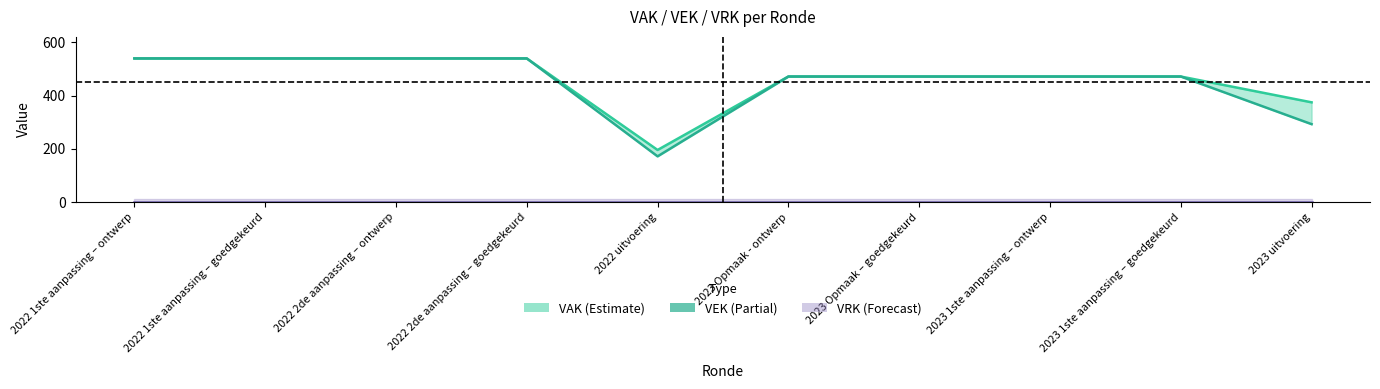

Reading right to left, extract all data points from this chart.

VAK: 375	472	472	472	472	196	540	540	540	540
VEK: 293	472	472	472	472	172	540	540	540	540
VRK: 0	0	0	0	0	0	0	0	0	0